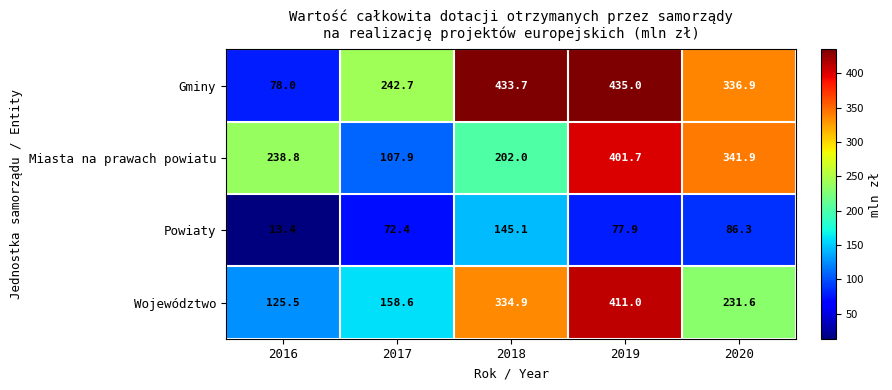

What is the greatest value displayed?

435.0